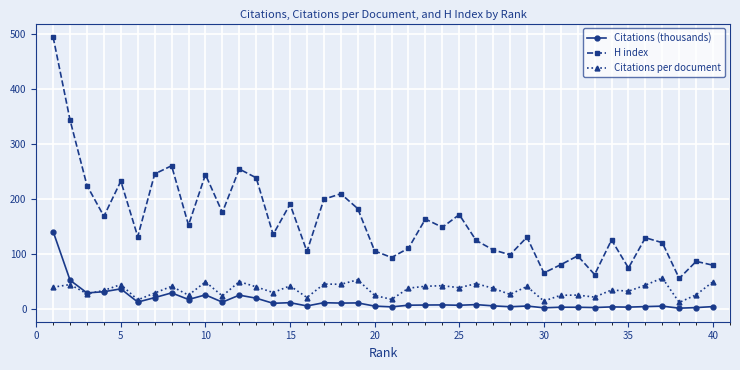

Which series has the largest total across all categories?

H index